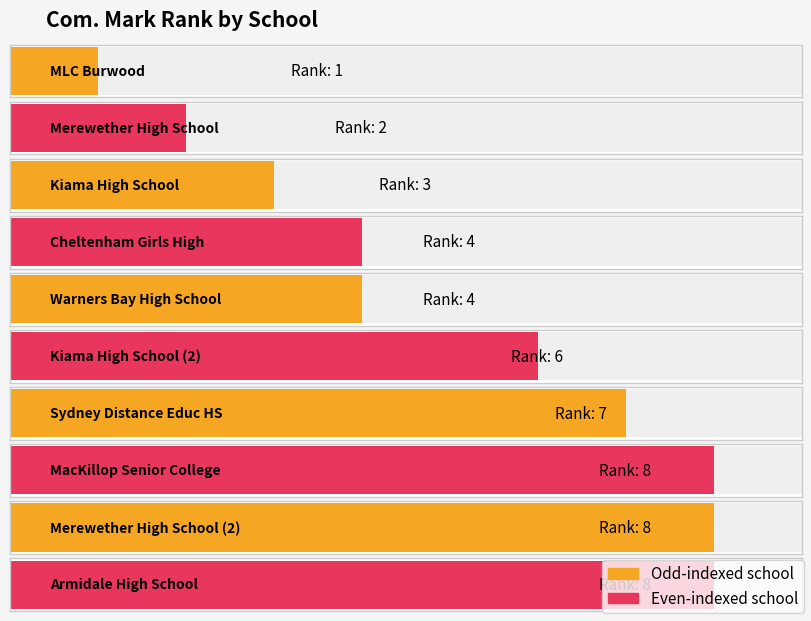

How many data points are above 6?

4